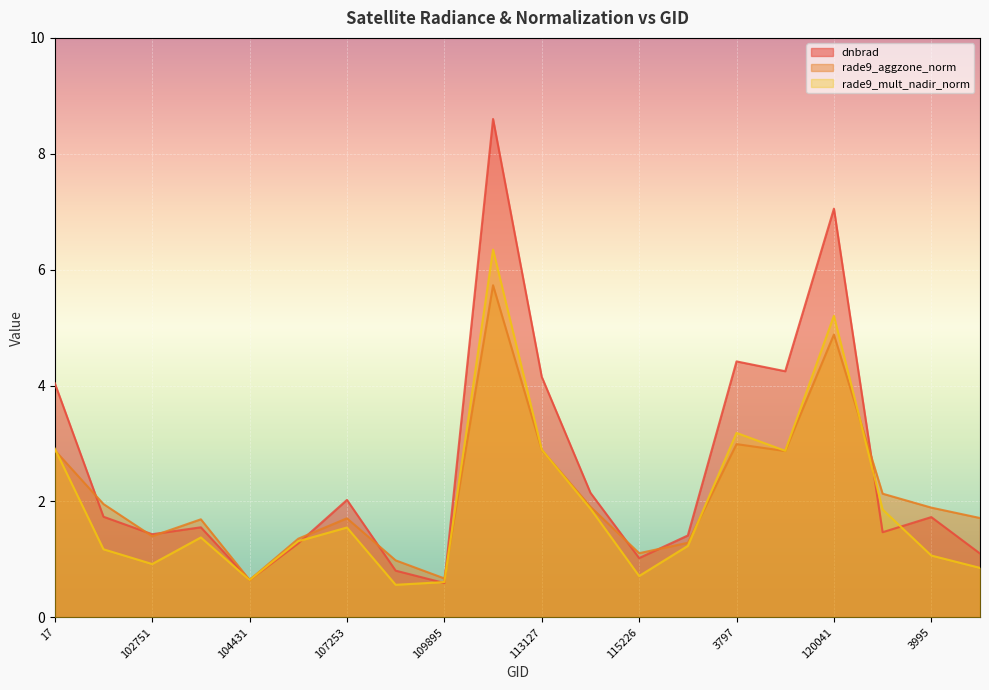

Where is the first local maximum for rade9_mult_nadir_norm?

104315